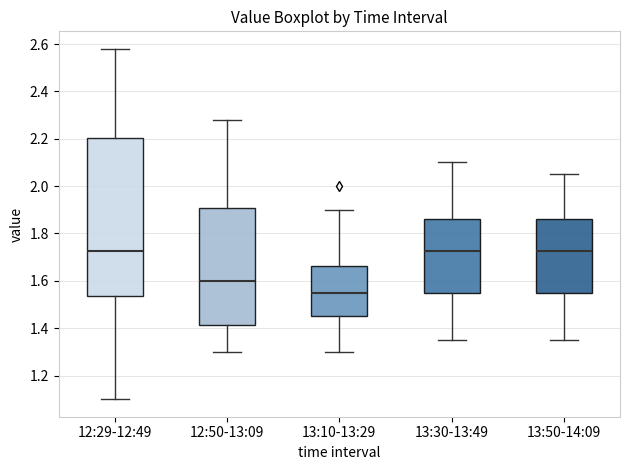

Reading left to right, read every box against the y-axis: the position of its median line, the range the box covers, and the ends of its whiskers. The values are not printed on the chart, so give them approximately, as read against the axis.

12:29-12:49: median 1.72, box 1.54 to 2.20, whiskers 1.10 to 2.58
12:50-13:09: median 1.60, box 1.42 to 1.90, whiskers 1.30 to 2.28
13:10-13:29: median 1.56, box 1.46 to 1.66, whiskers 1.30 to 1.90
13:30-13:49: median 1.72, box 1.56 to 1.86, whiskers 1.36 to 2.10
13:50-14:09: median 1.72, box 1.56 to 1.86, whiskers 1.36 to 2.06